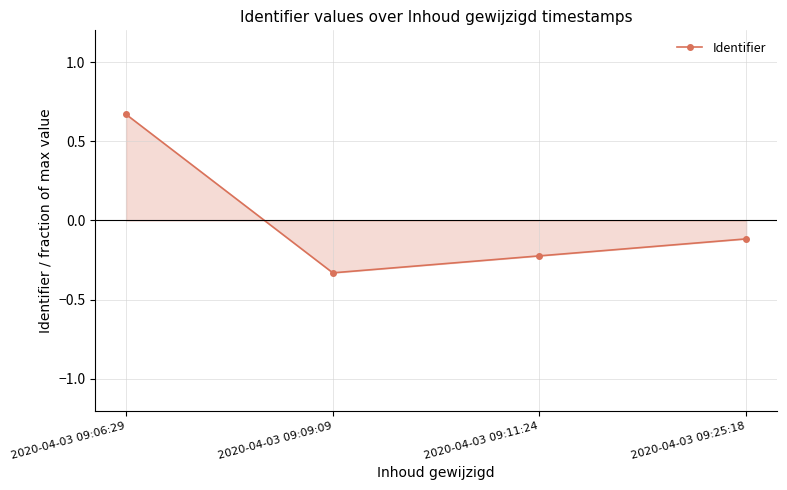

What is the change in value from 2020-04-03 09:09:09 to 2020-04-03 09:11:24?

+0.1